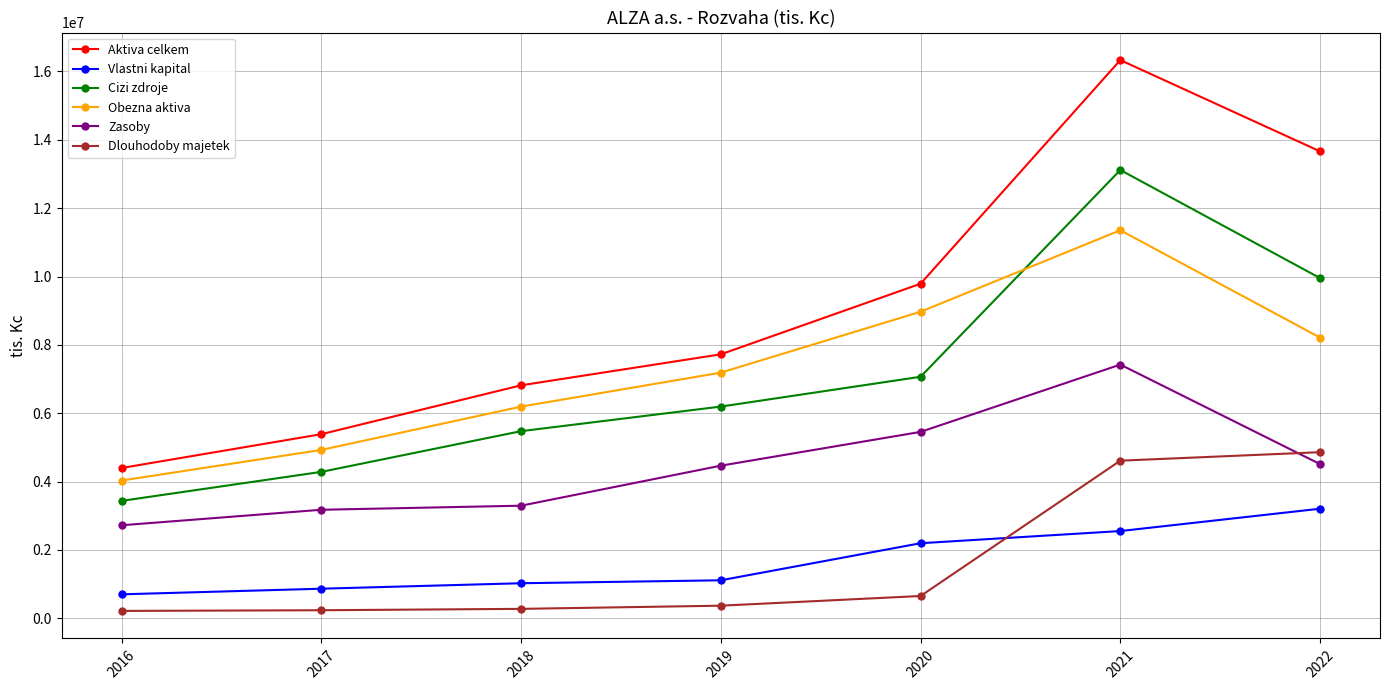

In Cizi zdroje, how many points are higher than both neighbors (excluding endpoints)?

1